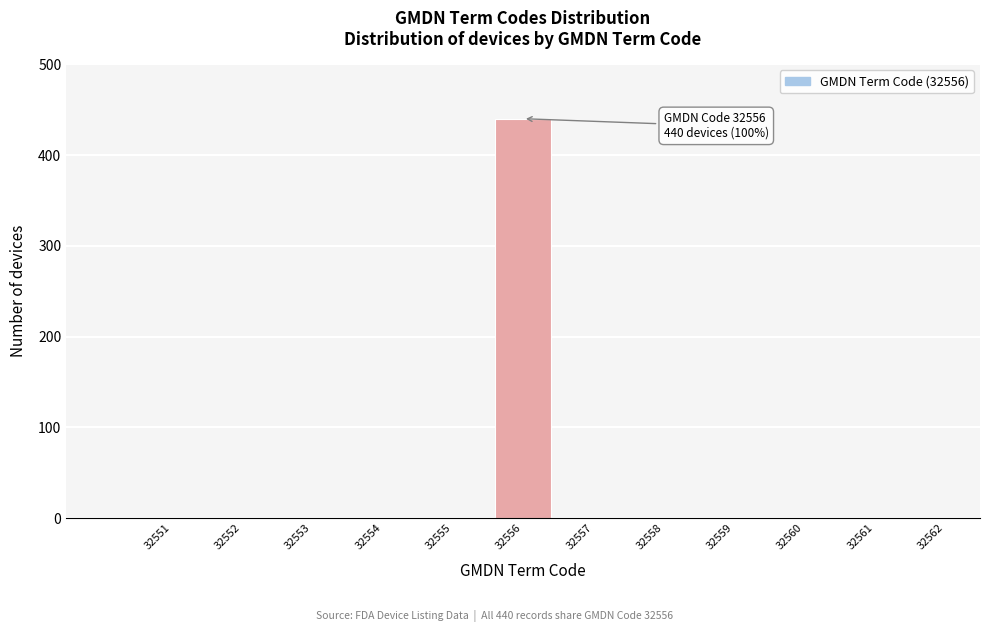

Reading left to right, what are all the values shown in this chart?

32551=0	32552=0	32553=0	32554=0	32555=0	32556=440	32557=0	32558=0	32559=0	32560=0	32561=0	32562=0